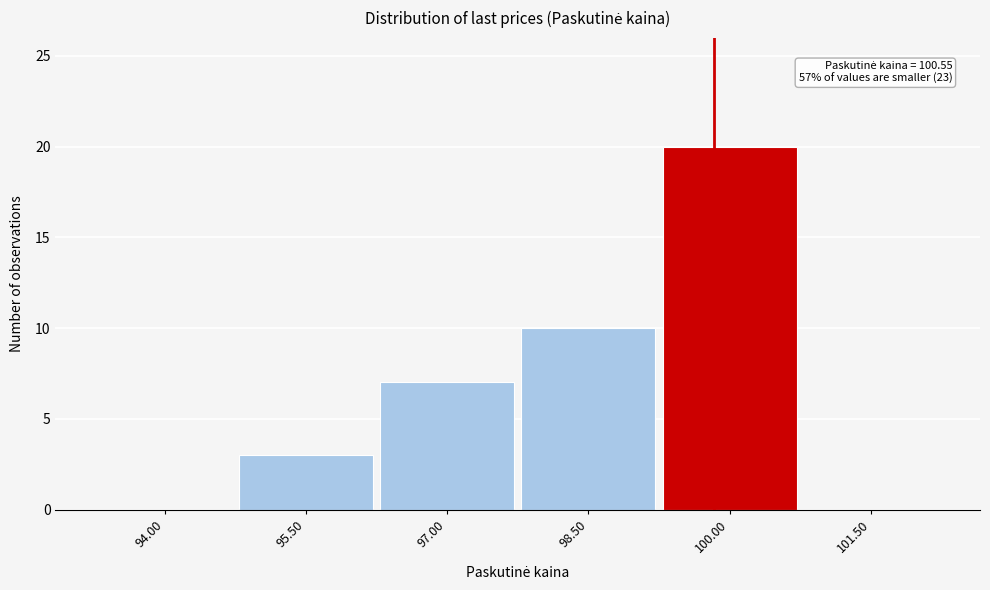

Reading right to left, transcribe all the data shown in this chart.

101.50=0	100.00=20	98.50=10	97.00=7	95.50=3	94.00=0